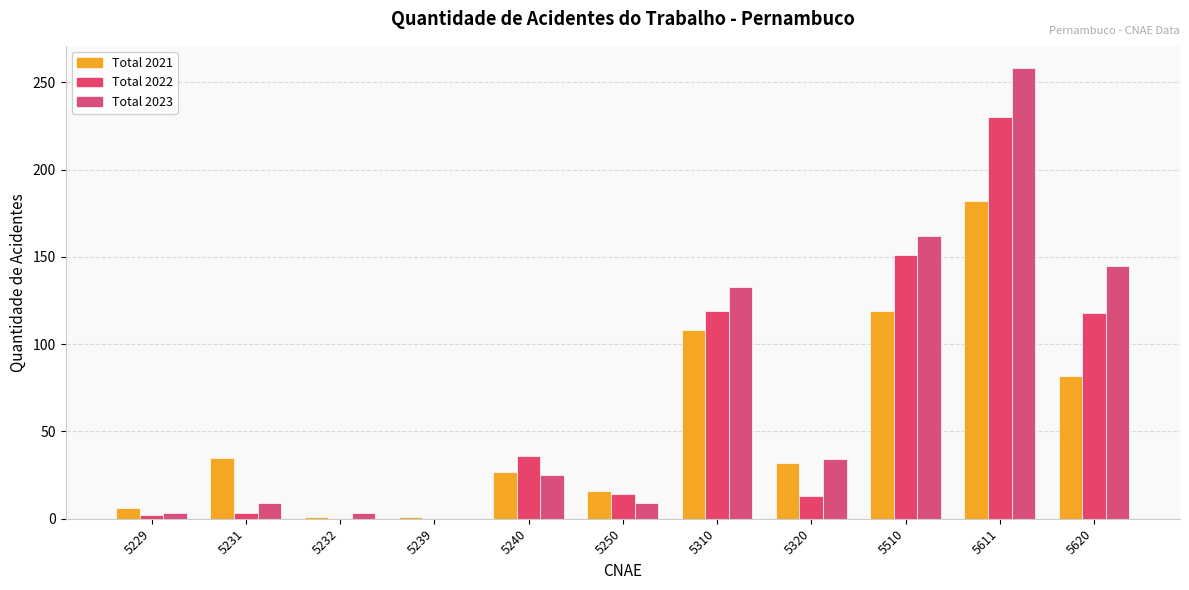

Where does the Total 2022 series first go above 14?

5240